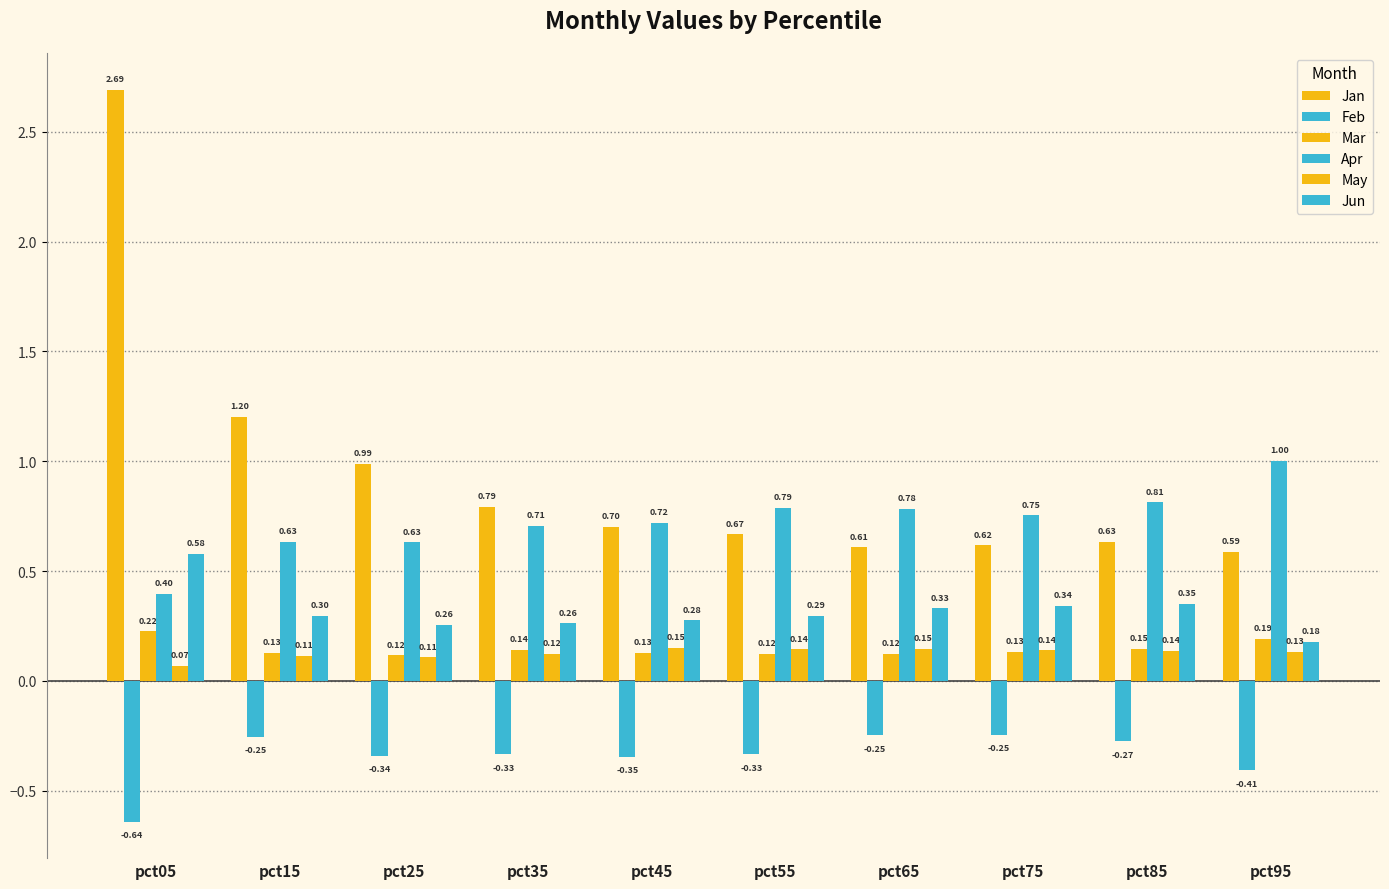

Which has a higher value, pct55 or pct05?

pct05